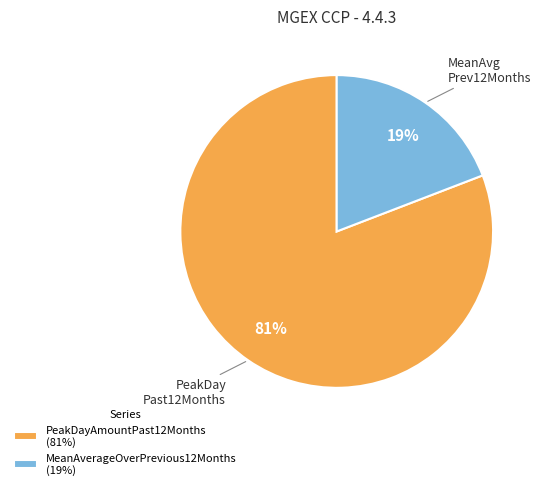

To the nearest percent, what is the combined percentage of MeanAverageOverPrevious12Months and PeakDayAmountPast12Months?

100%